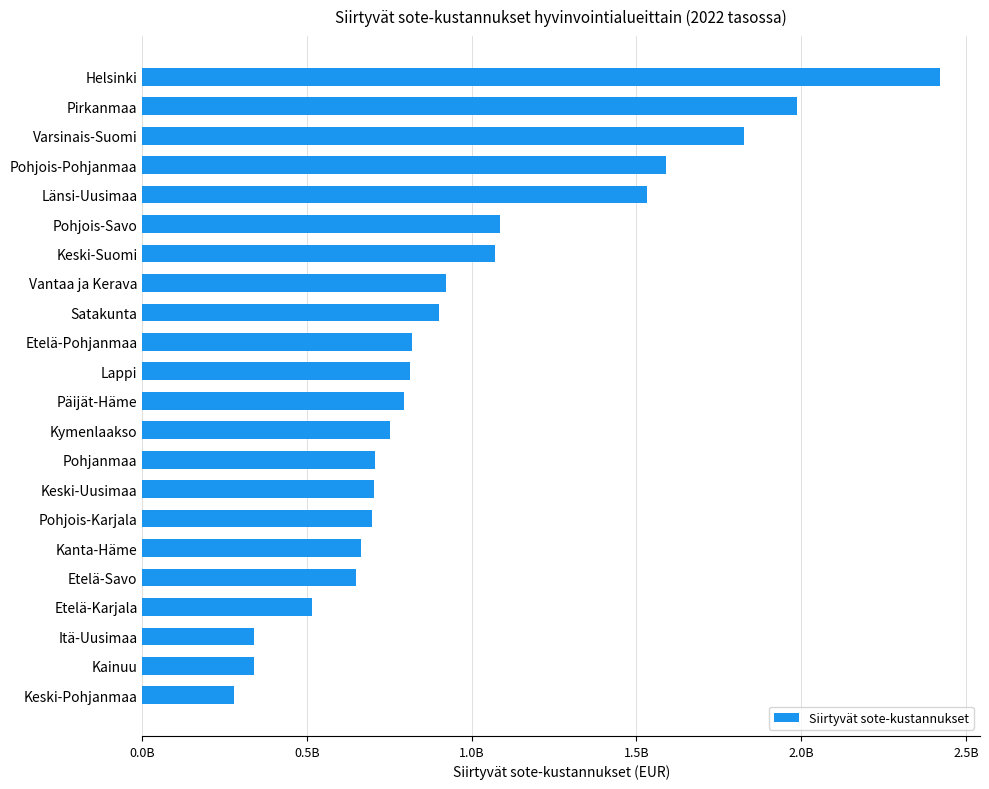

Are the bars horizontal?

Yes